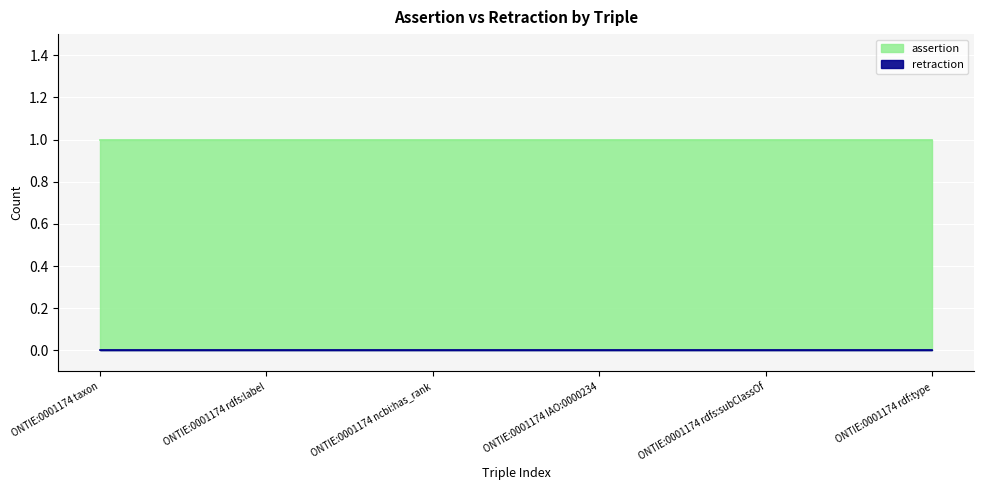

Between ONTIE:0001174 rdfs:label and ONTIE:0001174 ncbi:has_rank, which is larger?

ONTIE:0001174 rdfs:label